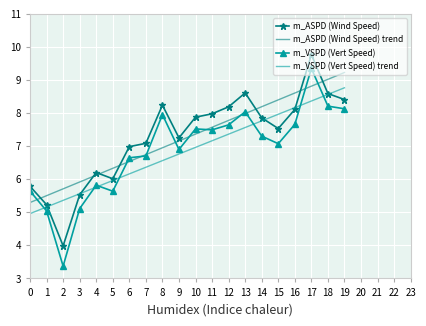

What value does the m_VSPD (Vert Speed) series have at 3?

5.1